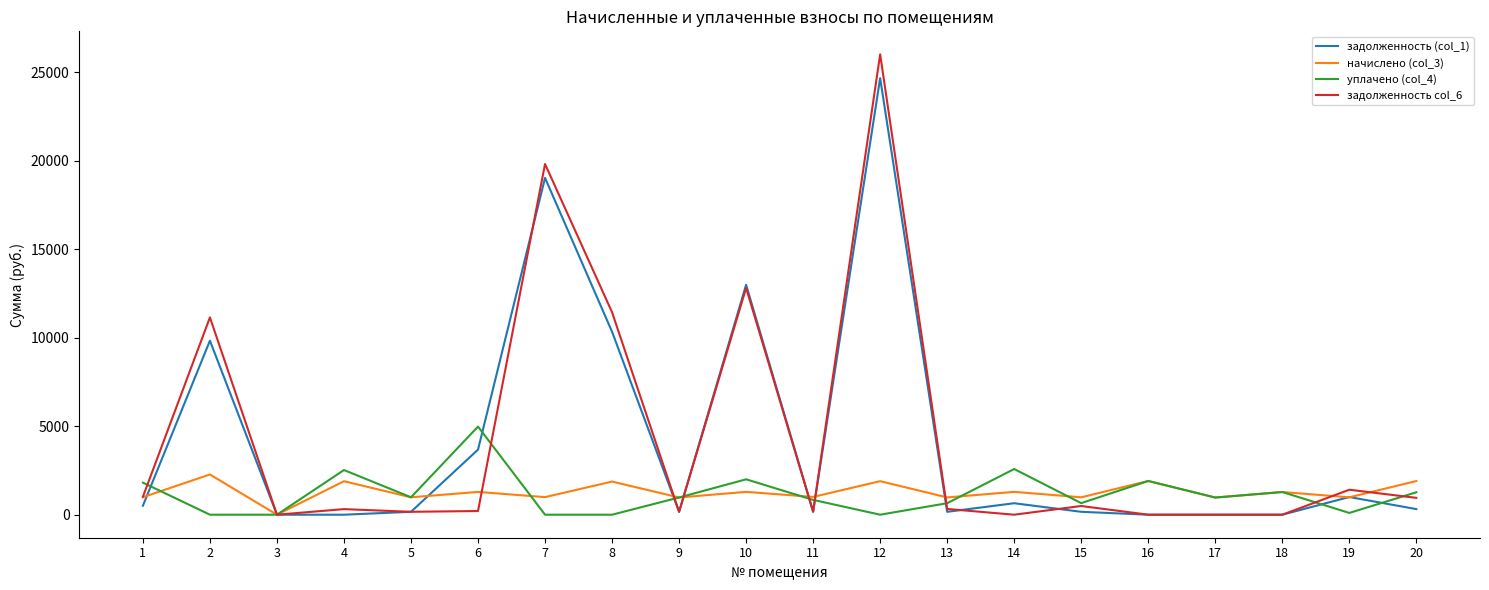

Which series ends up on top after the final intersection of уплачено (col_4) and задолженность col_6?

уплачено (col_4)